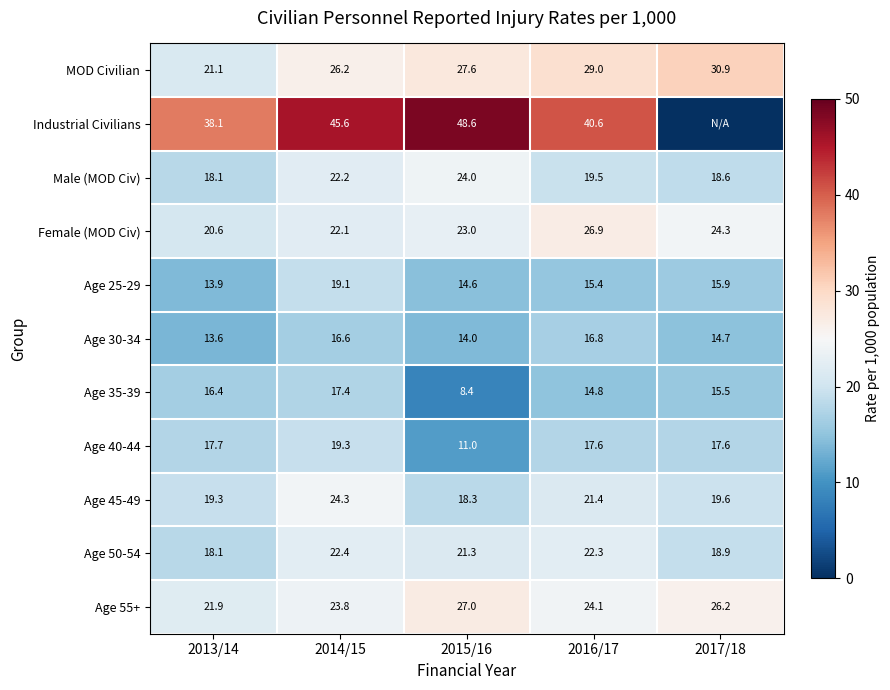

What value does the Age 55+ series have at 2016/17?

24.1